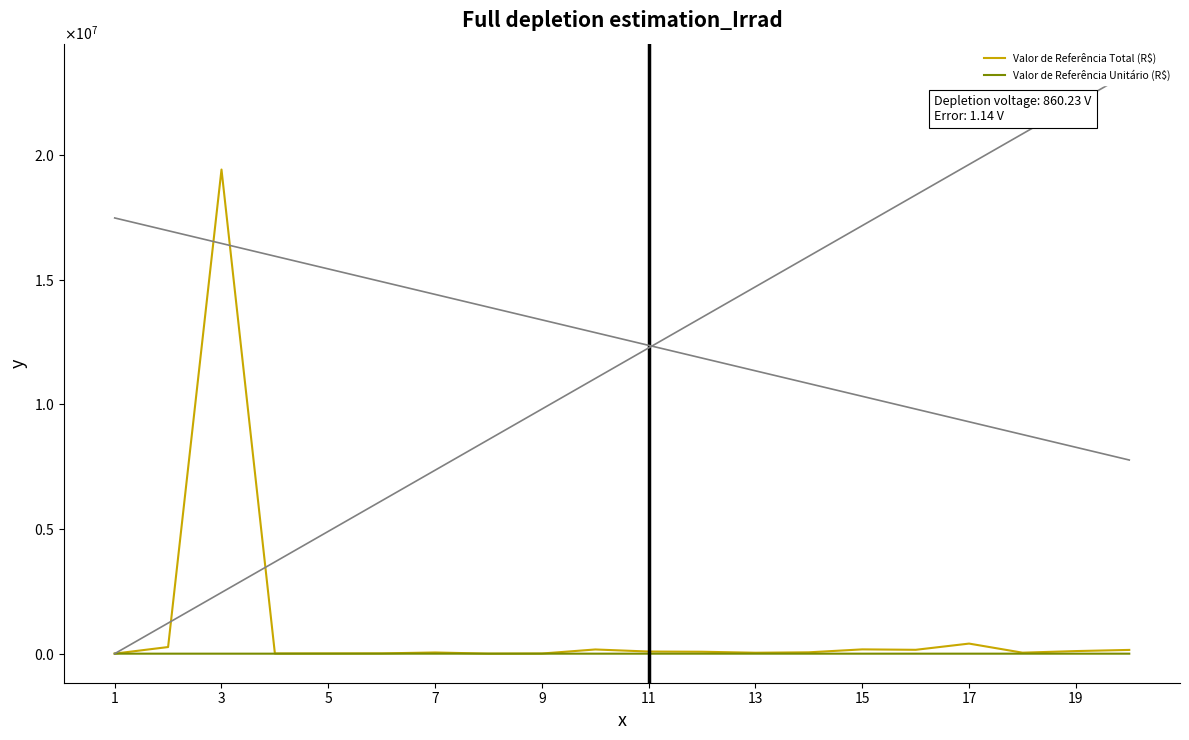

How many values in the Valor de Referência Total (R$) series are below 77254?

10